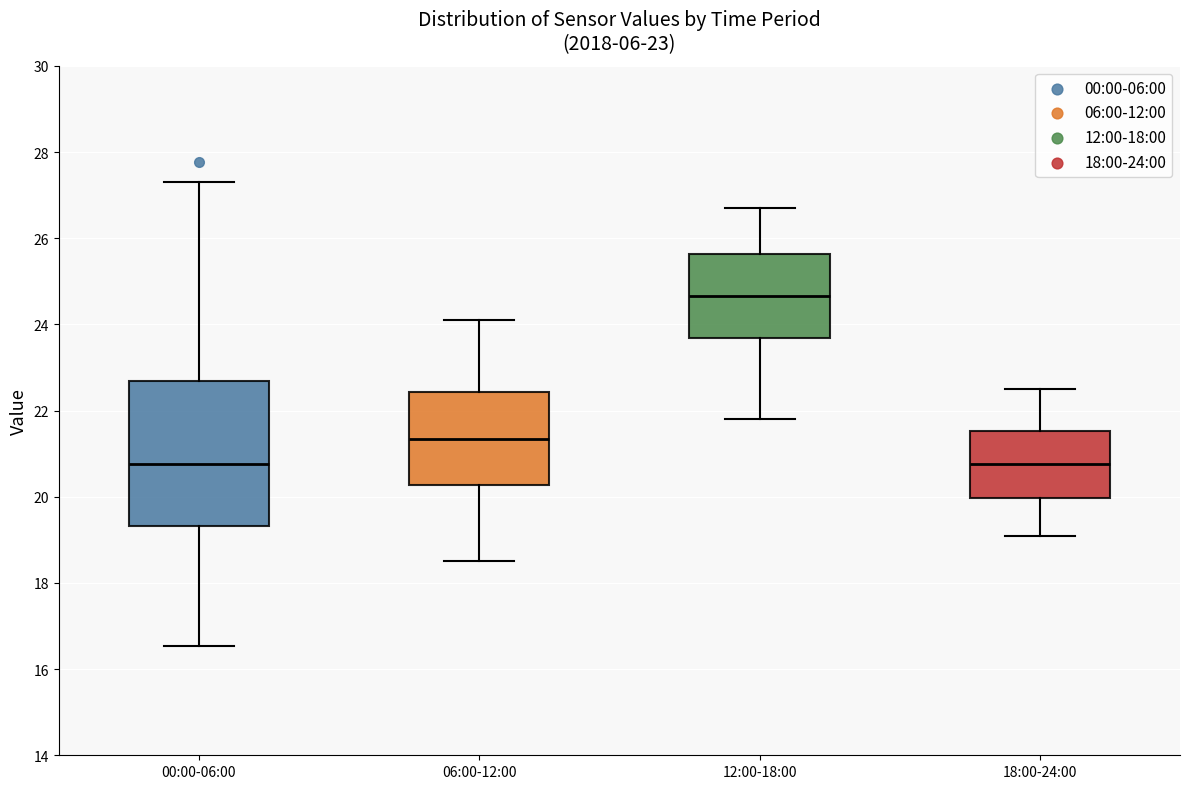

Comparing the boxes themselves (not the whiskers), which one is the tallest?

00:00-06:00